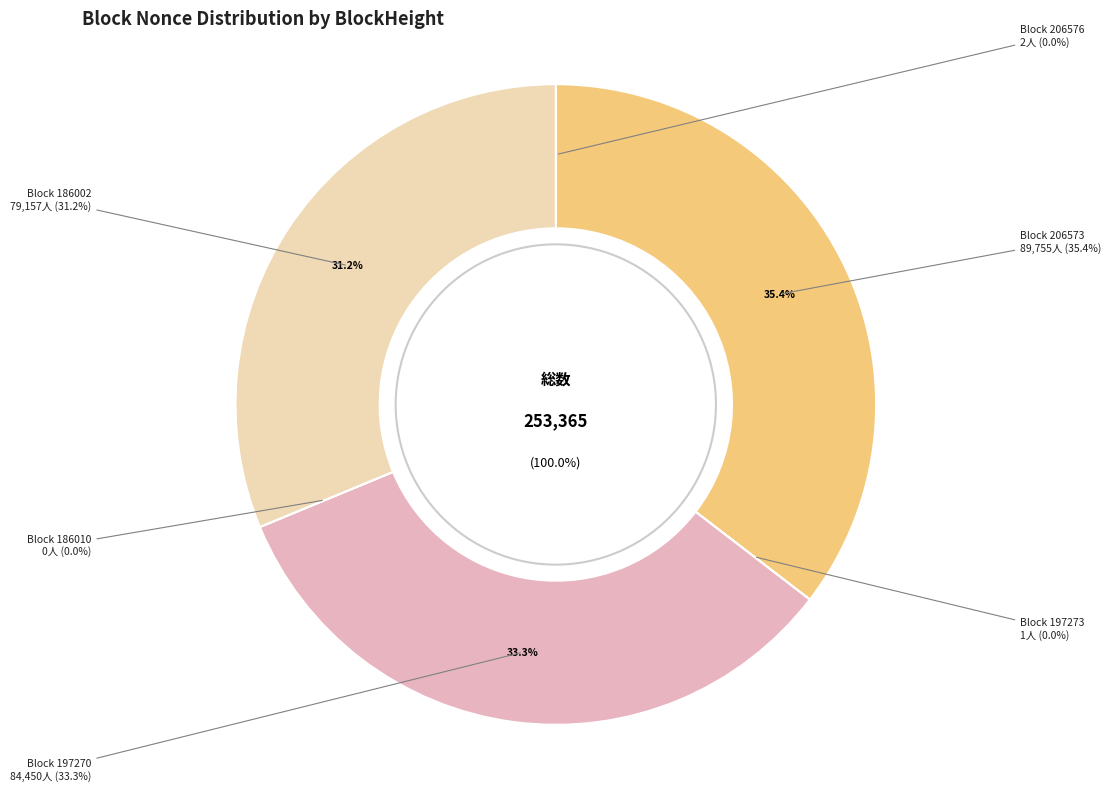

To the nearest percent, what is the difference between the 206573 and 206576 slice percentages?

35%